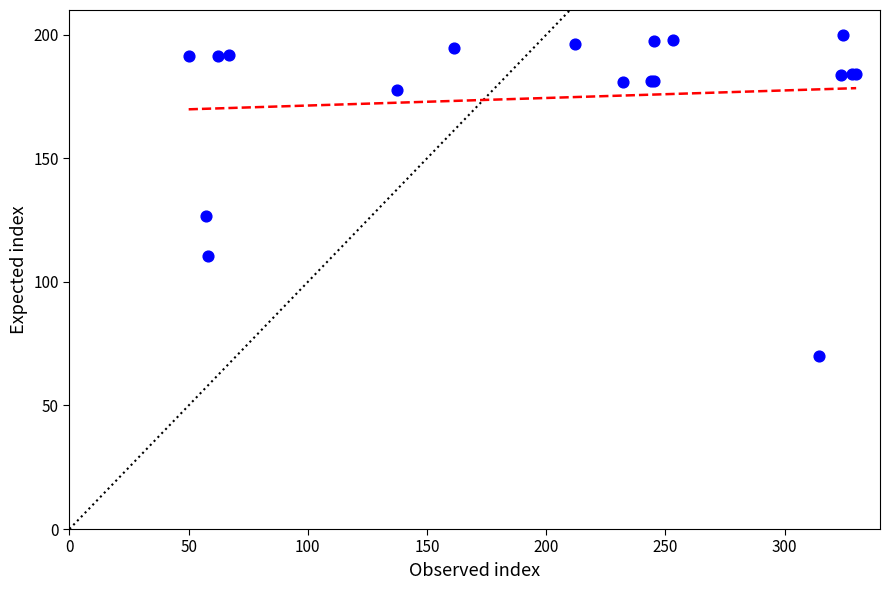

What Y value in the scatter plot is closest to 135?

126.6